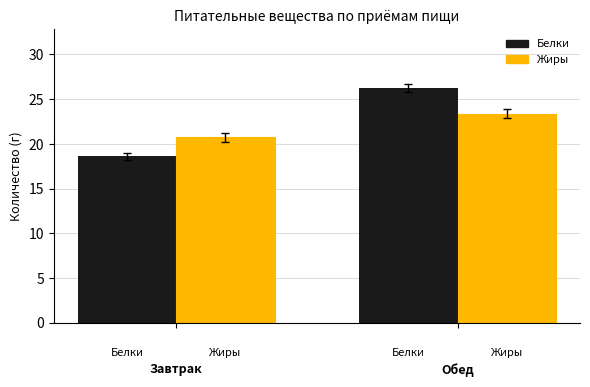

Which series has the largest range (max minus min)?

Белки